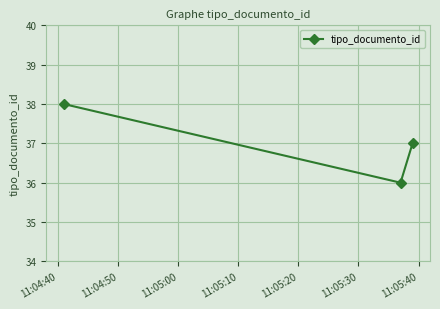

What is the maximum value shown in the chart?

38